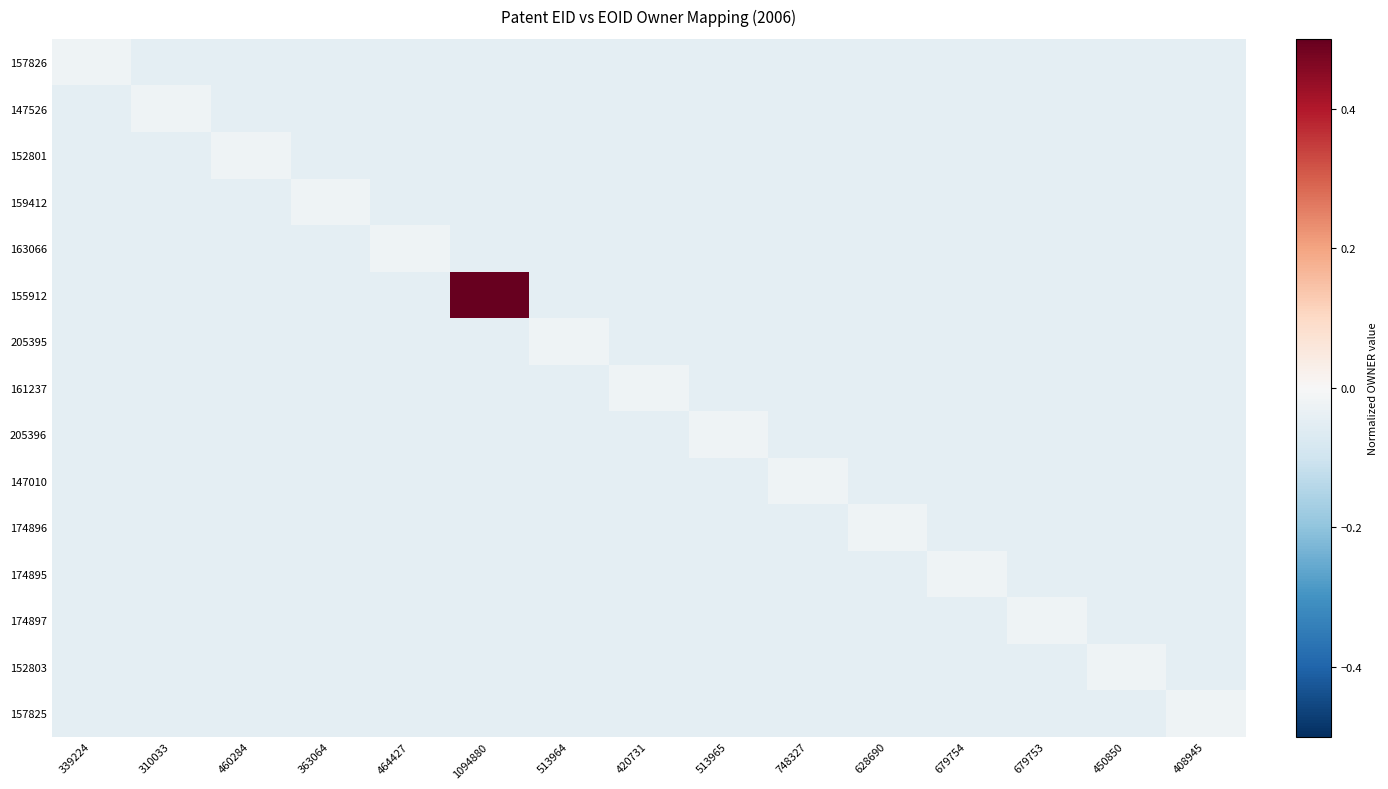

What is the total value across all series at 513965?

-0.7